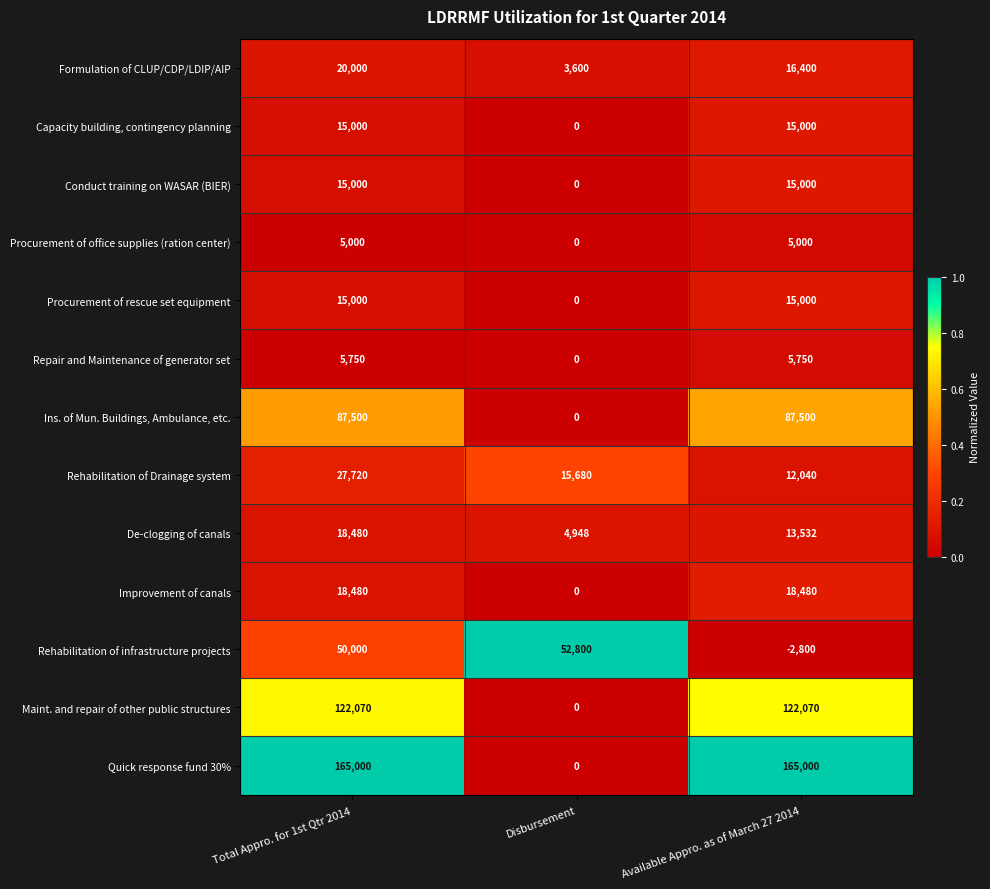

Which series has the largest range (max minus min)?

Quick response fund 30%